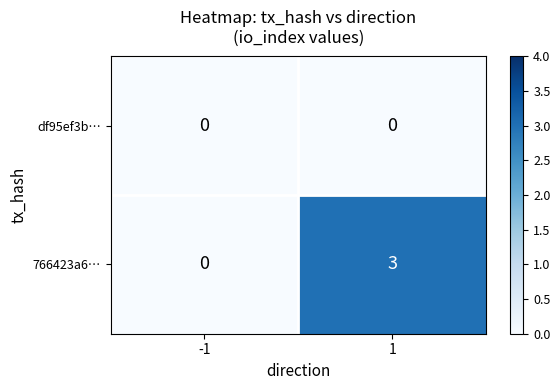

Is the value of 766423a6… at 1 greater than the value of df95ef3b… at 1?

Yes